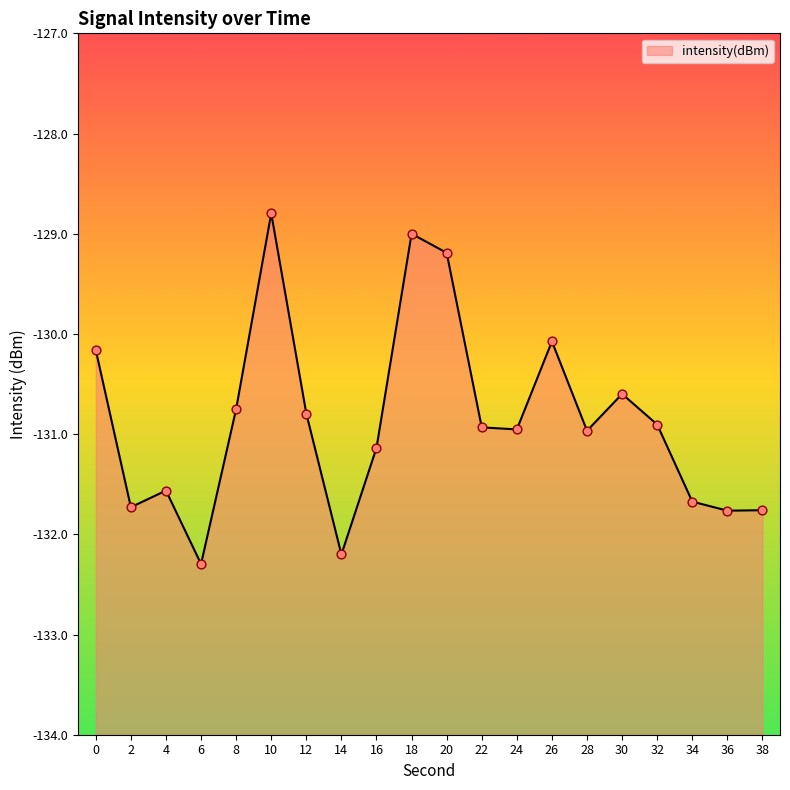

What is the change in value from 2 to 10?

+2.9